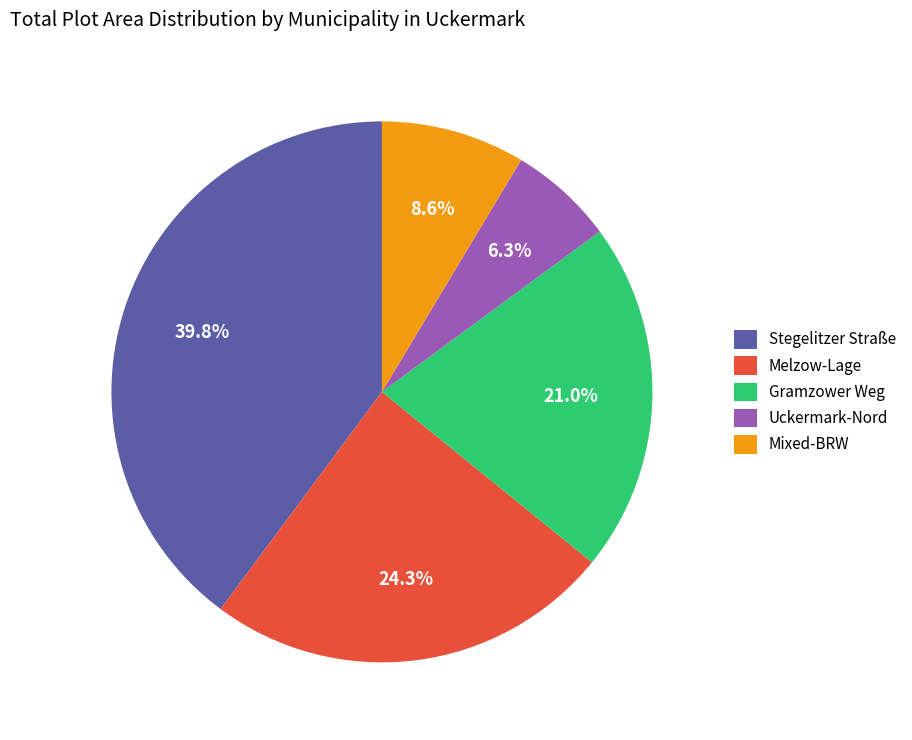

How many slices are in this pie chart?

5